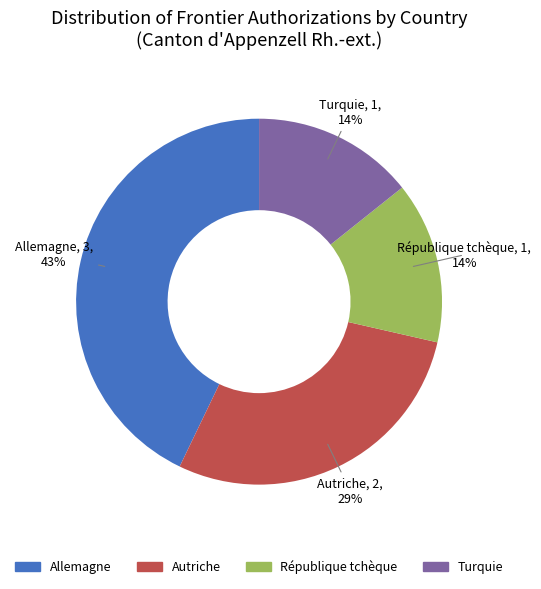

Is the sum of Turquie and Autriche greater than half?

No